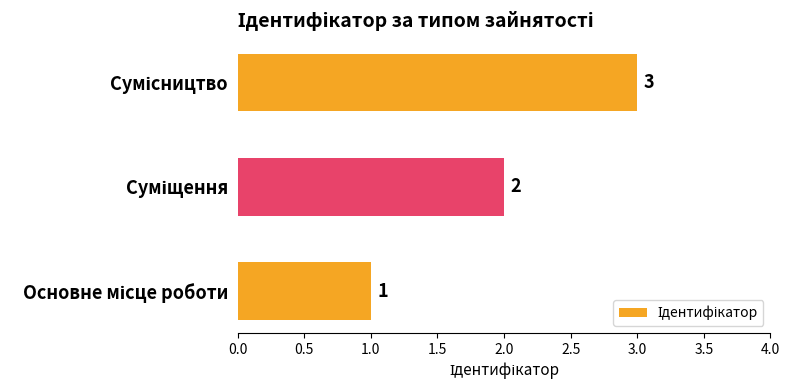

How many bars are there in total?

3